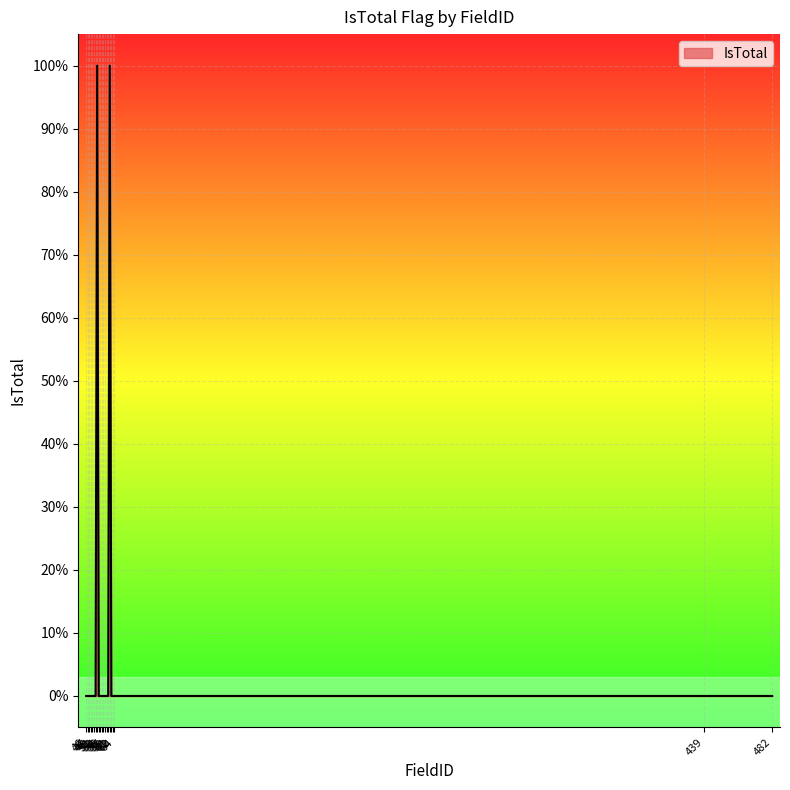

Rank the categories by value from highest to lowest.

53, 61, 46, 47, 48, 49, 50, 51, 52, 54, 55, 56, 57, 58, 59, 60, 62, 63, 64, 439, 482